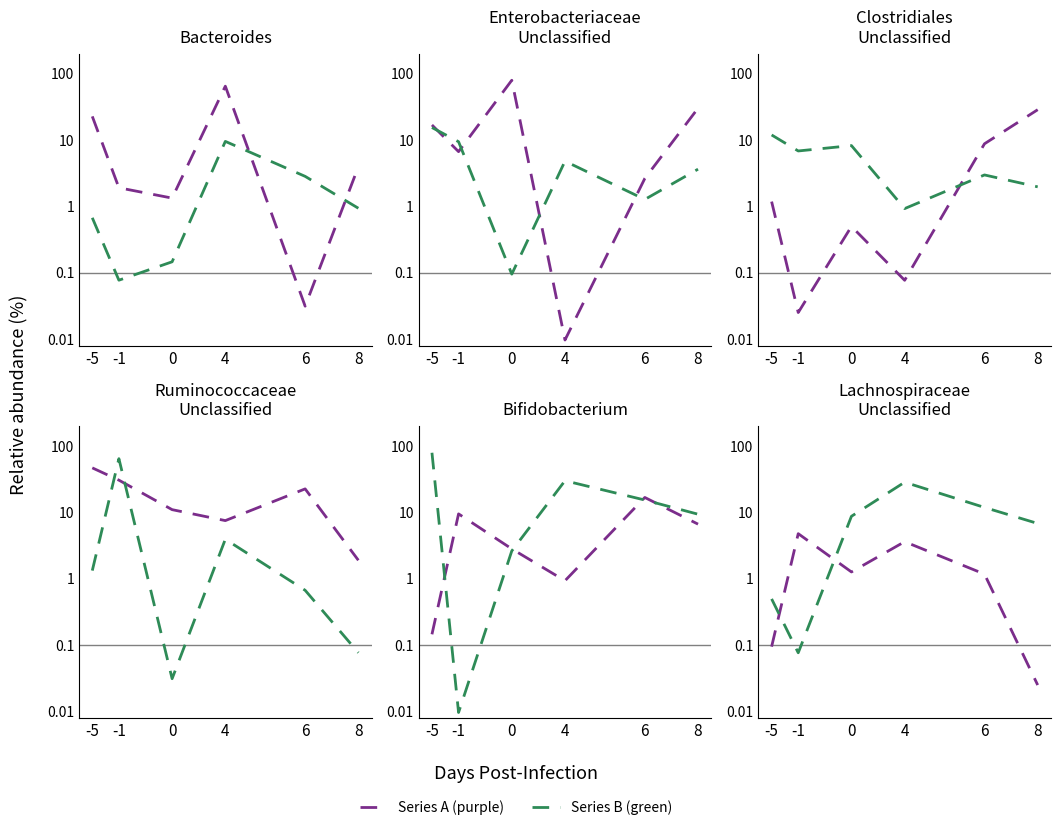

Between 4 and 8, which series saw the biggest shift?

Series B (green)